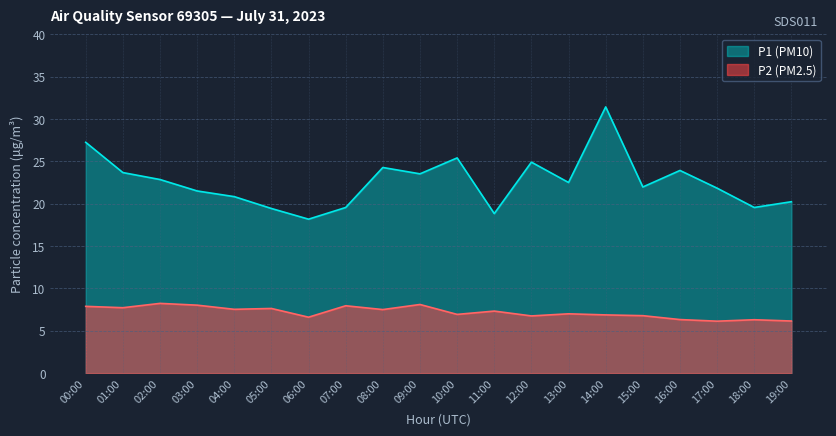

Rank the series by their maximum value, from highest to lowest.

P1 (PM10), P2 (PM2.5)